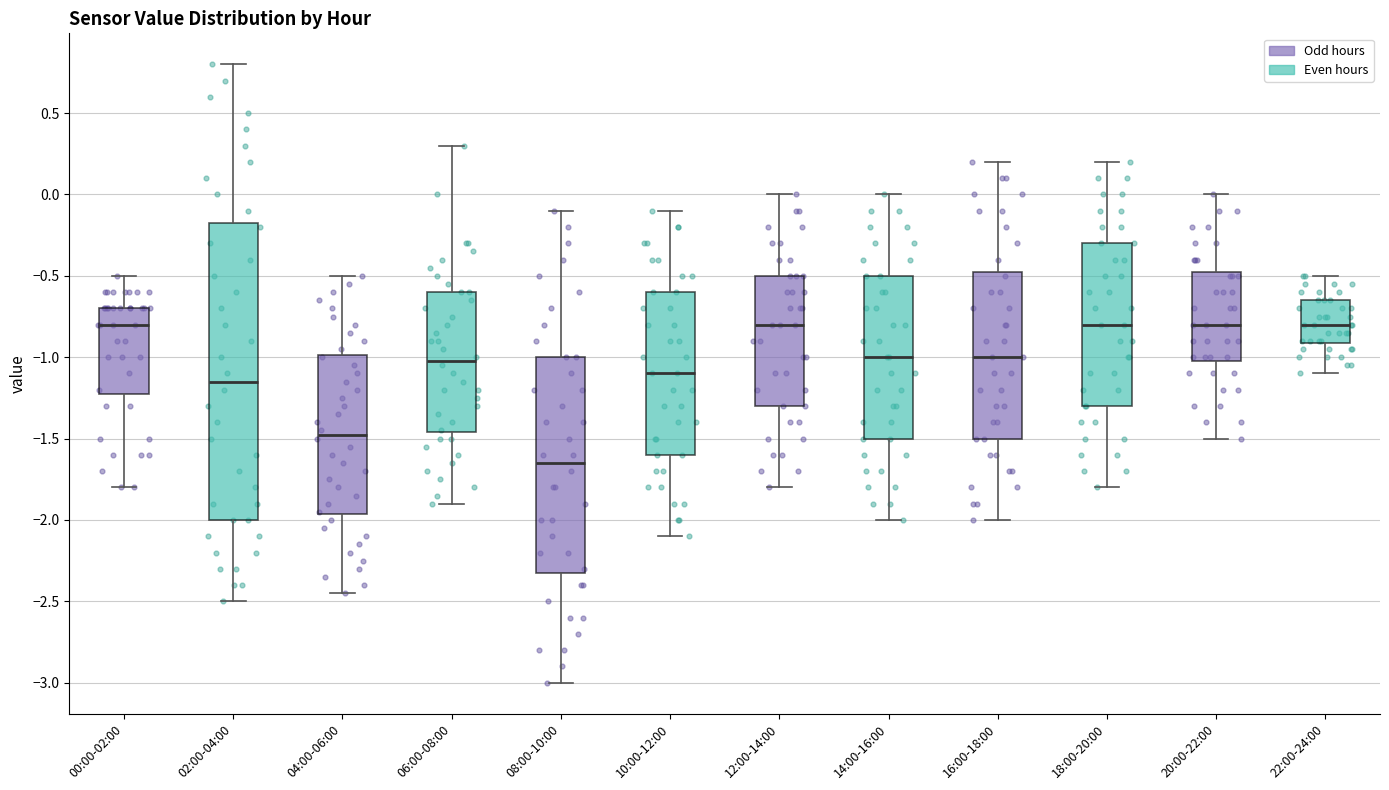

Where is the lower edge of the box for 04:00-06:00 on the y-axis? The values are not printed on the chart, so give them approximately, as read against the axis.

-1.95